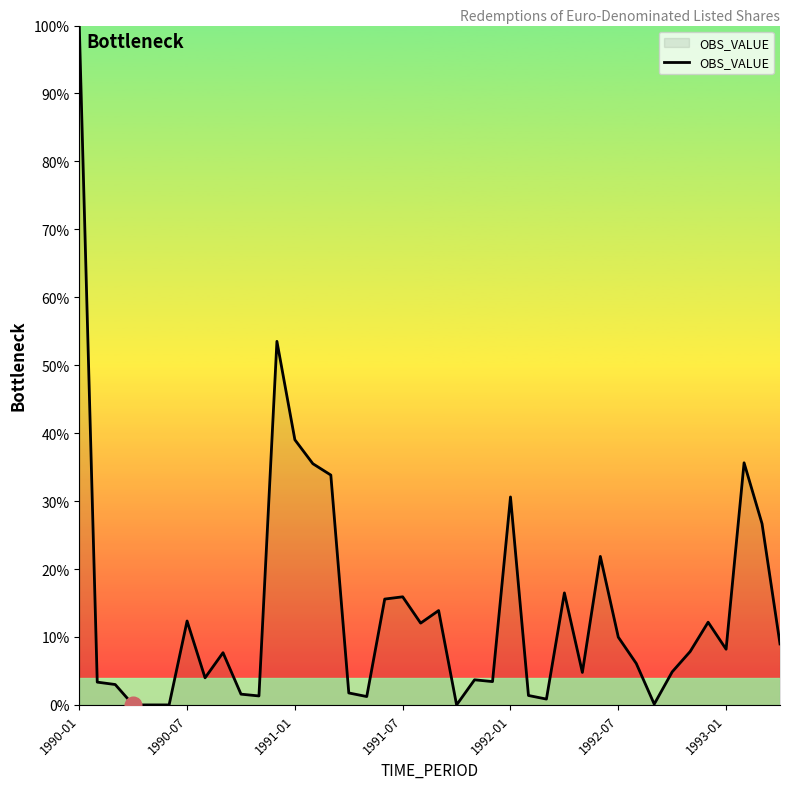

What is the difference between the maximum and minimum values?

100.0